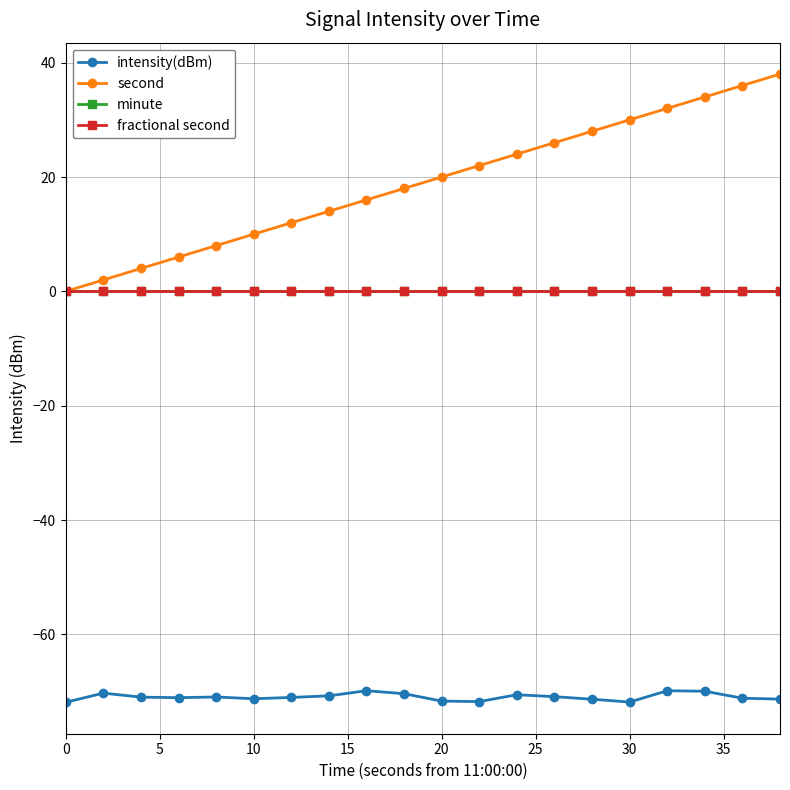

Is this an area chart (filled region under the line)?

No